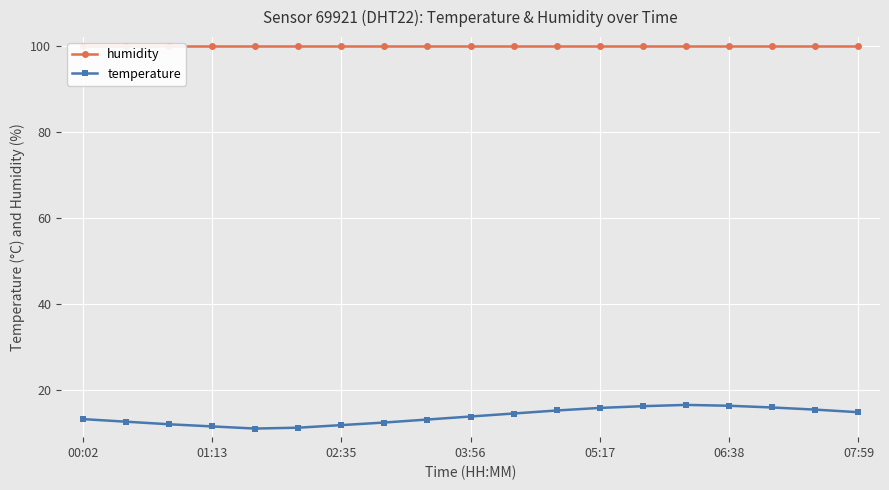

What is the maximum value for temperature?

16.5